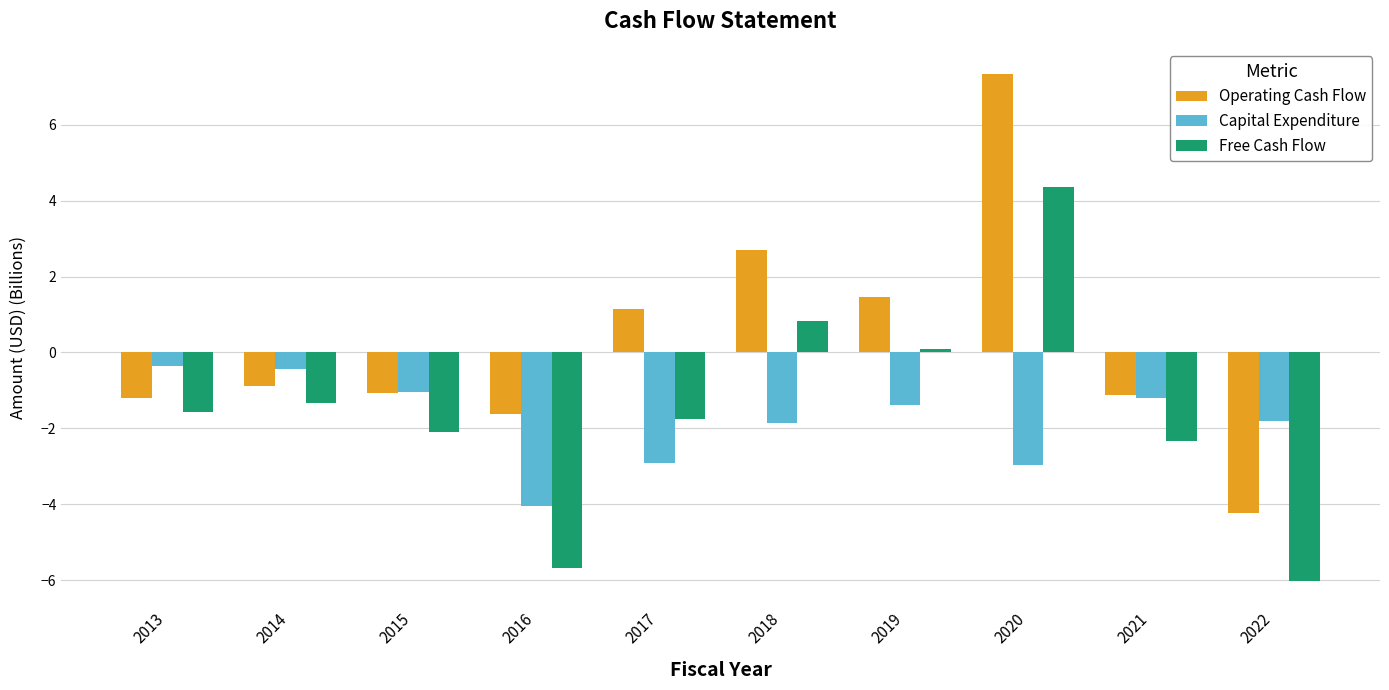

Which series has the largest total across all categories?

Operating Cash Flow